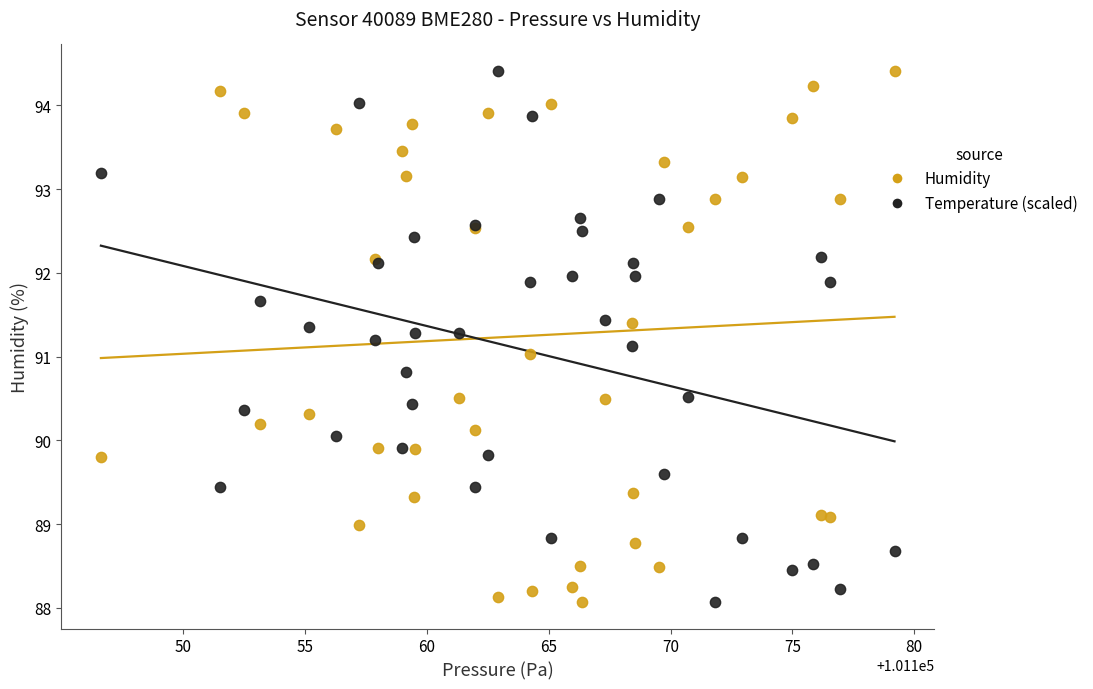

What is the X range (max minus min) for the scatter plot?

32.6